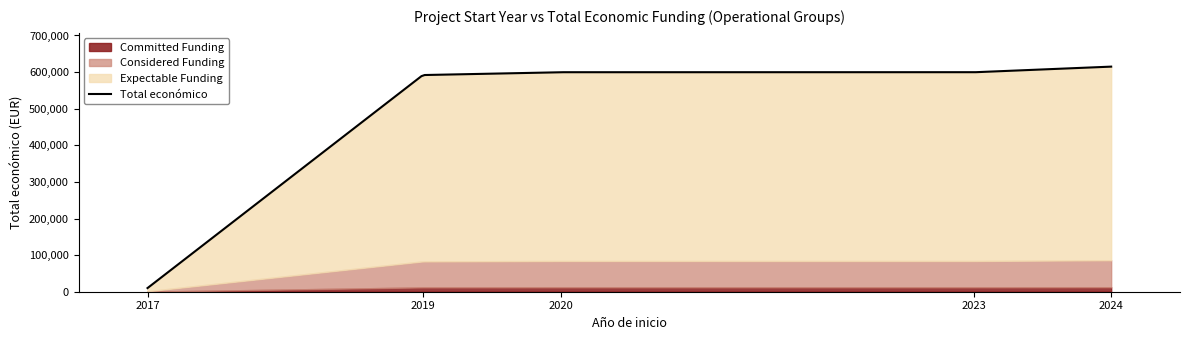

What is the average value?

483173